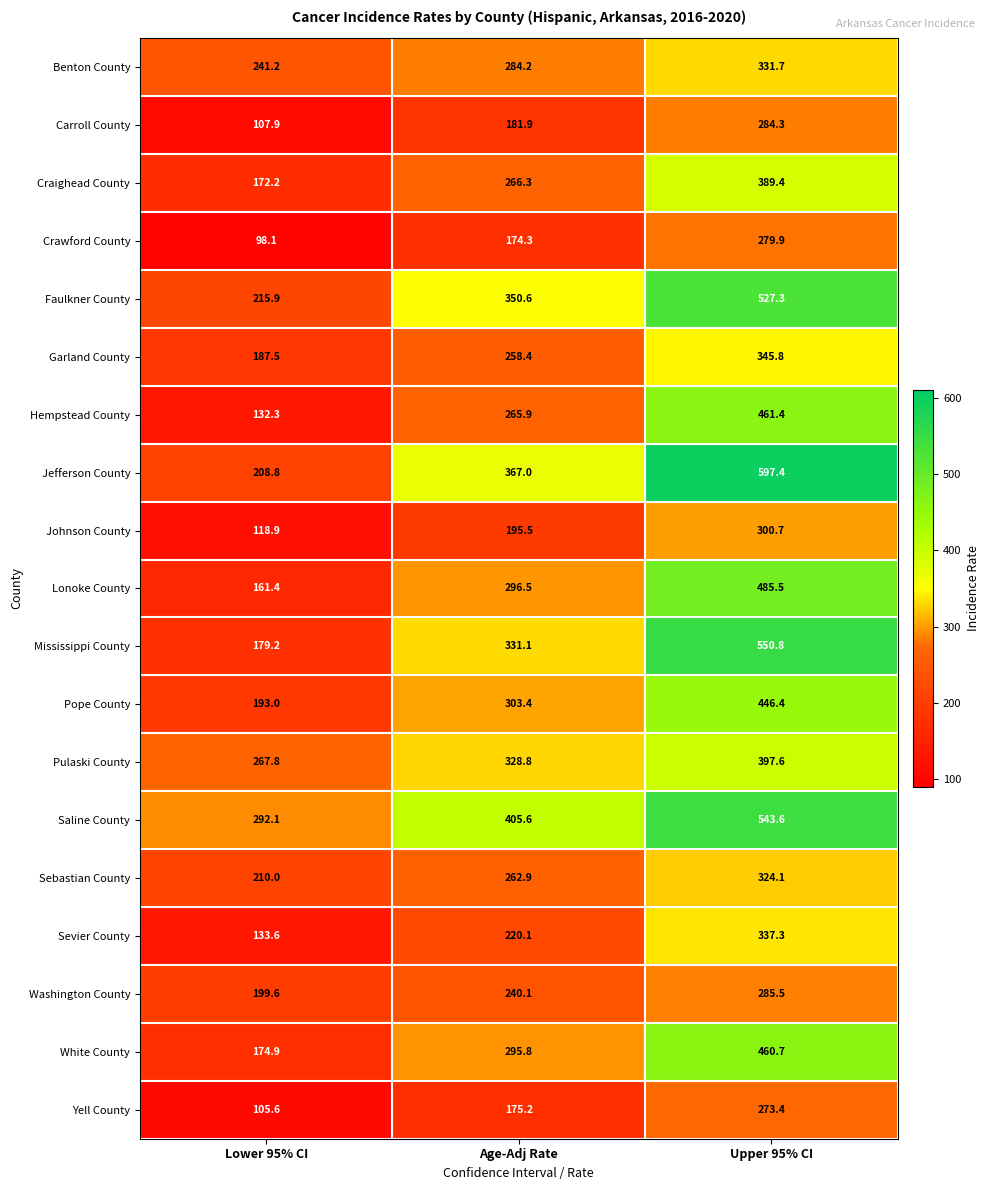

What is the average value of the Johnson County series?

205.0